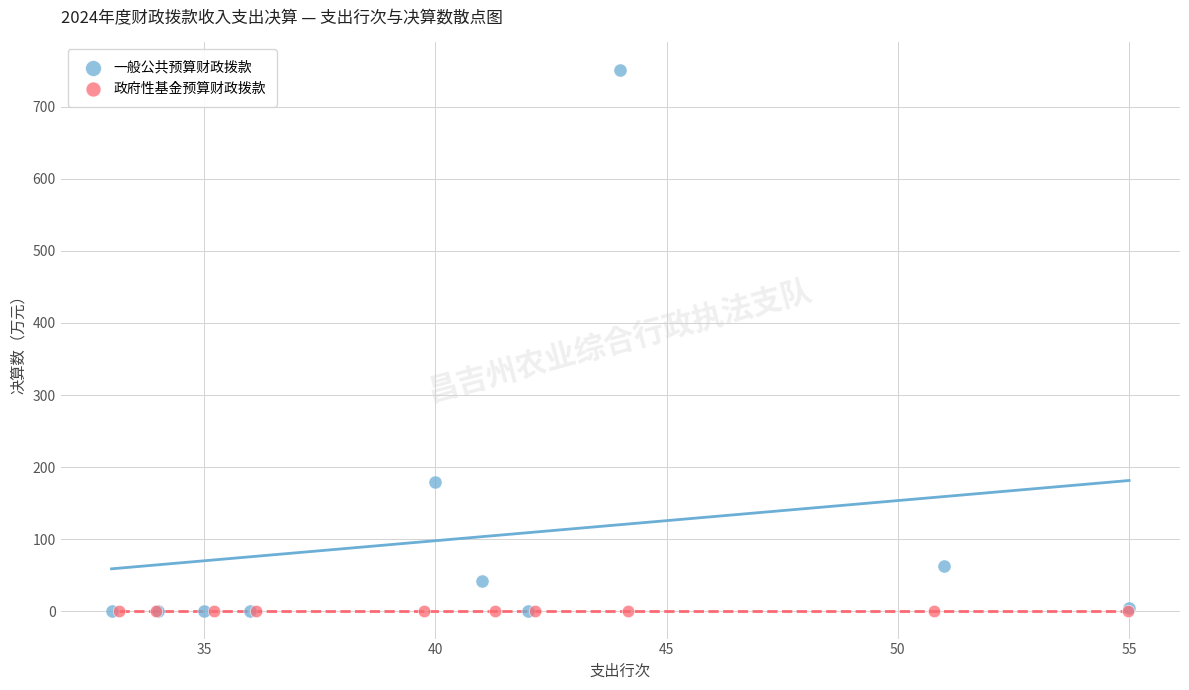

What are all the series names shown in the legend?

一般公共预算财政拨款, 政府性基金预算财政拨款